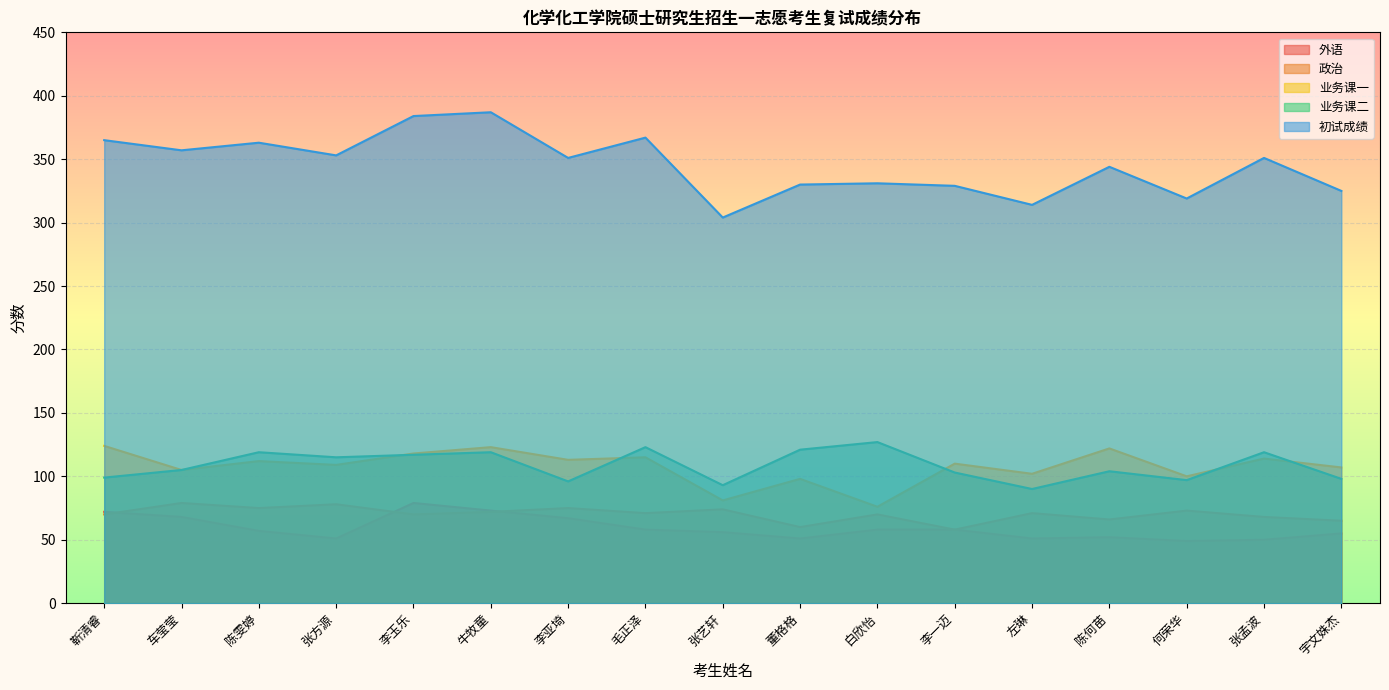

True or false: 初试成绩 and 业务课二 intersect in this chart.

False